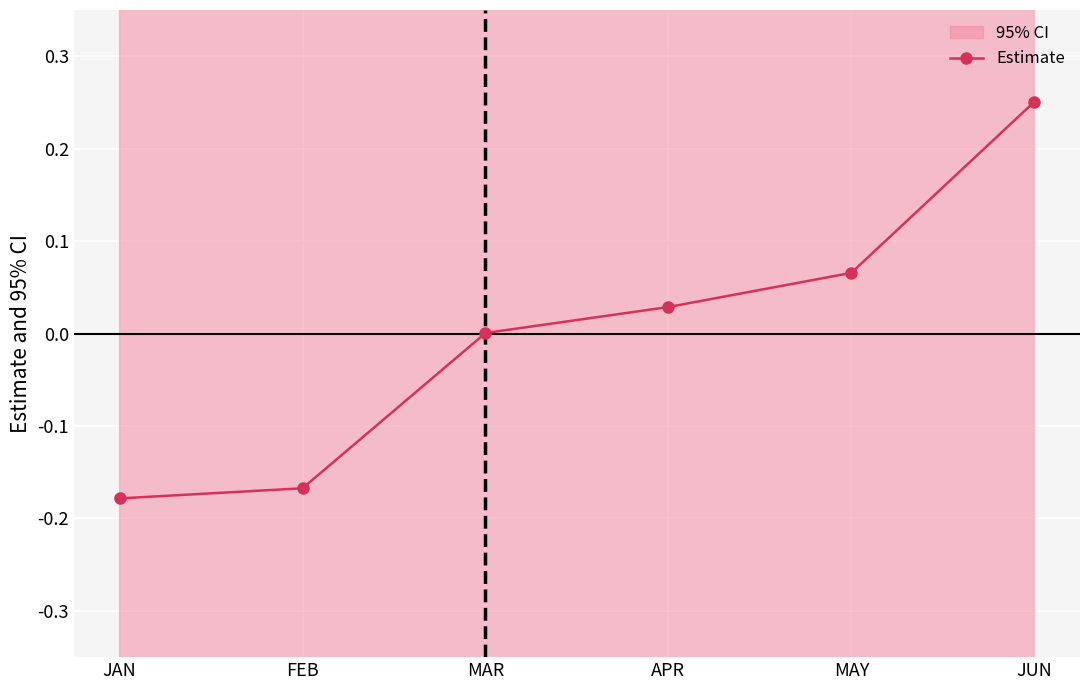

What is the label of the 3rd point from the left?

MAR